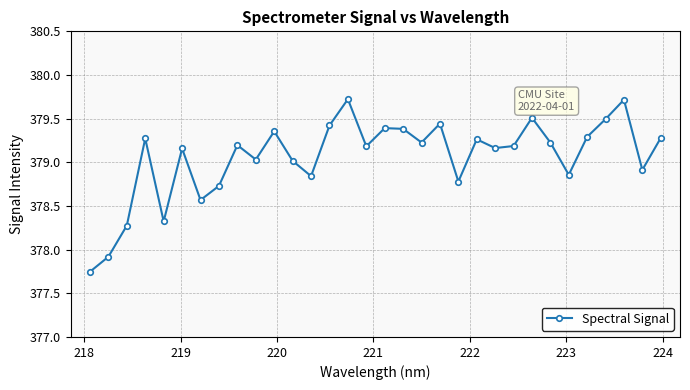

How many points are lower than both their immediate neighbors (excluding endpoints)?

10